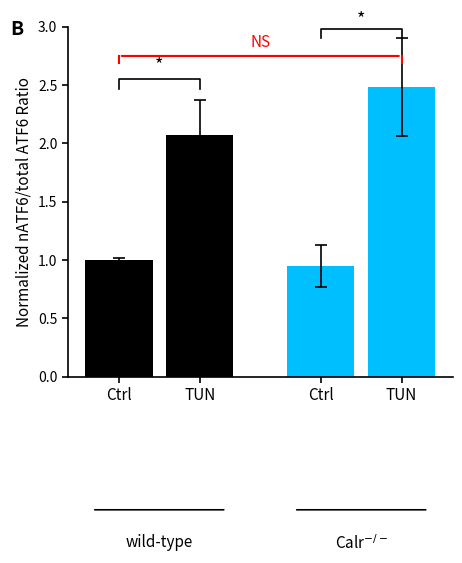

Rank the series at Ctrl from lowest to highest value.

Calr$^{-/-}$, wild-type